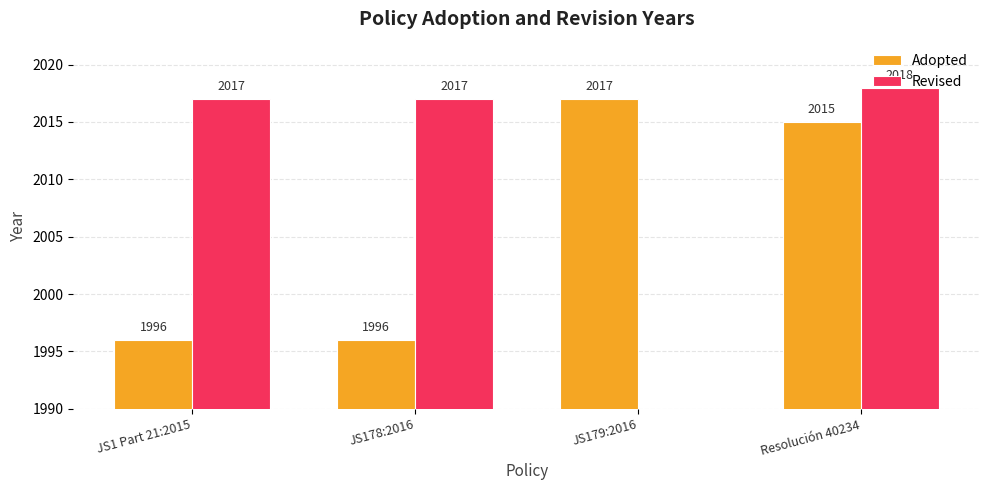

What is the label of the 4th bar from the left?

Resolución 40234